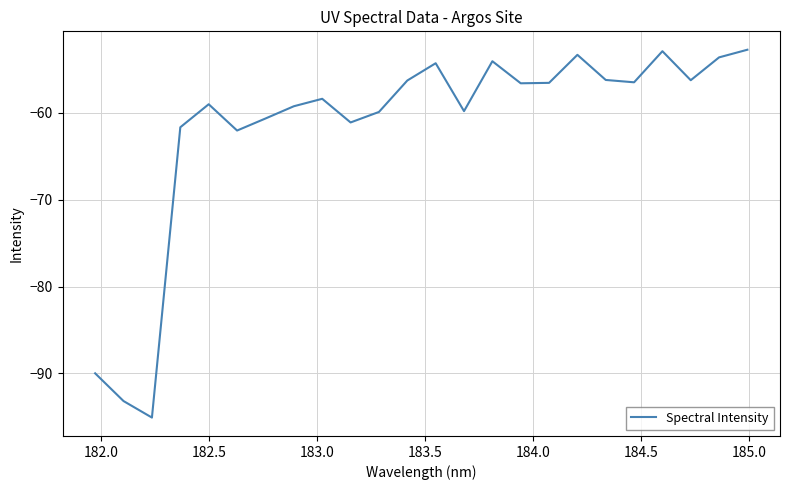

What is the difference between the maximum and minimum values?

42.3